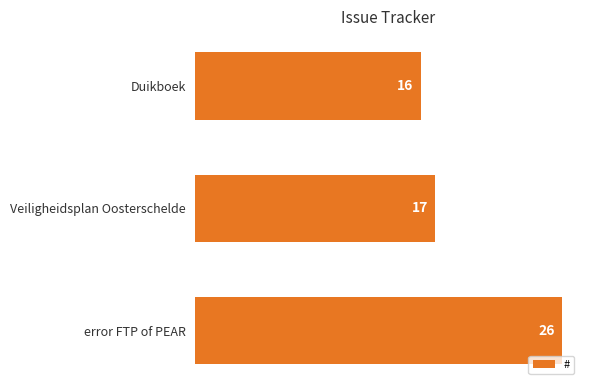

What is the value of the 1st bar from the top?

16